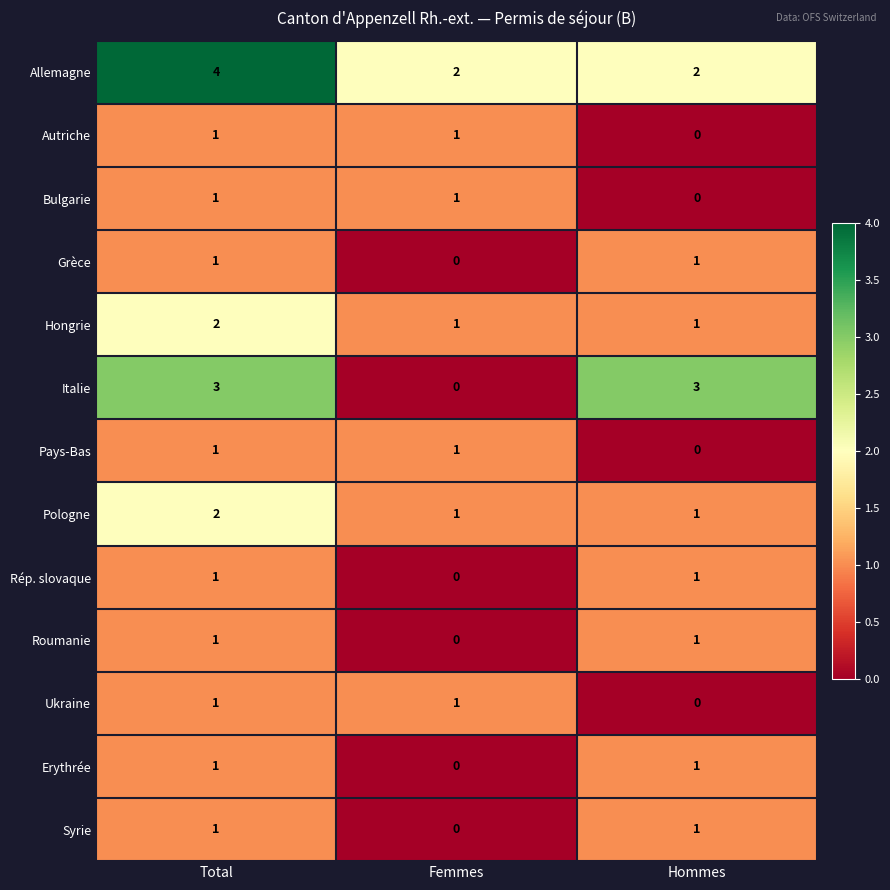

Which series changed the most between Total and Femmes?

Italie